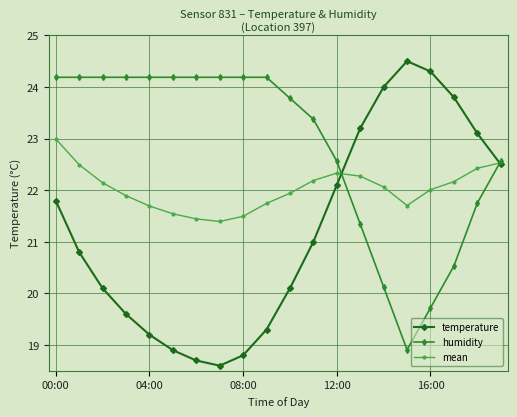

How many interior local valleys does the mean series have?

2